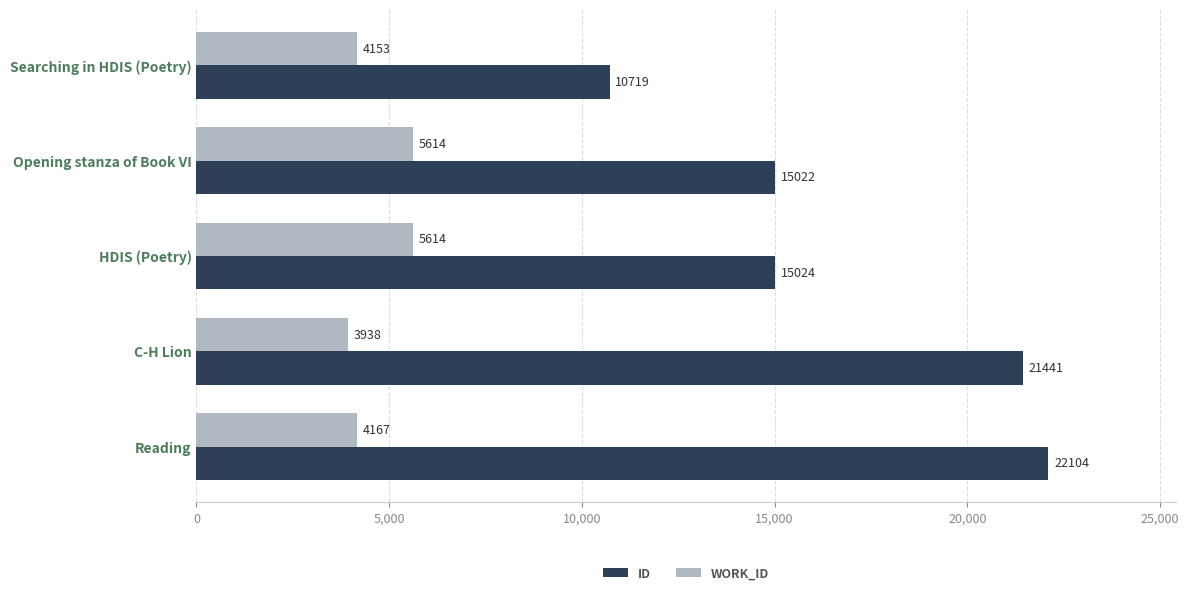

At which category is the sum across all series the highest?

Reading